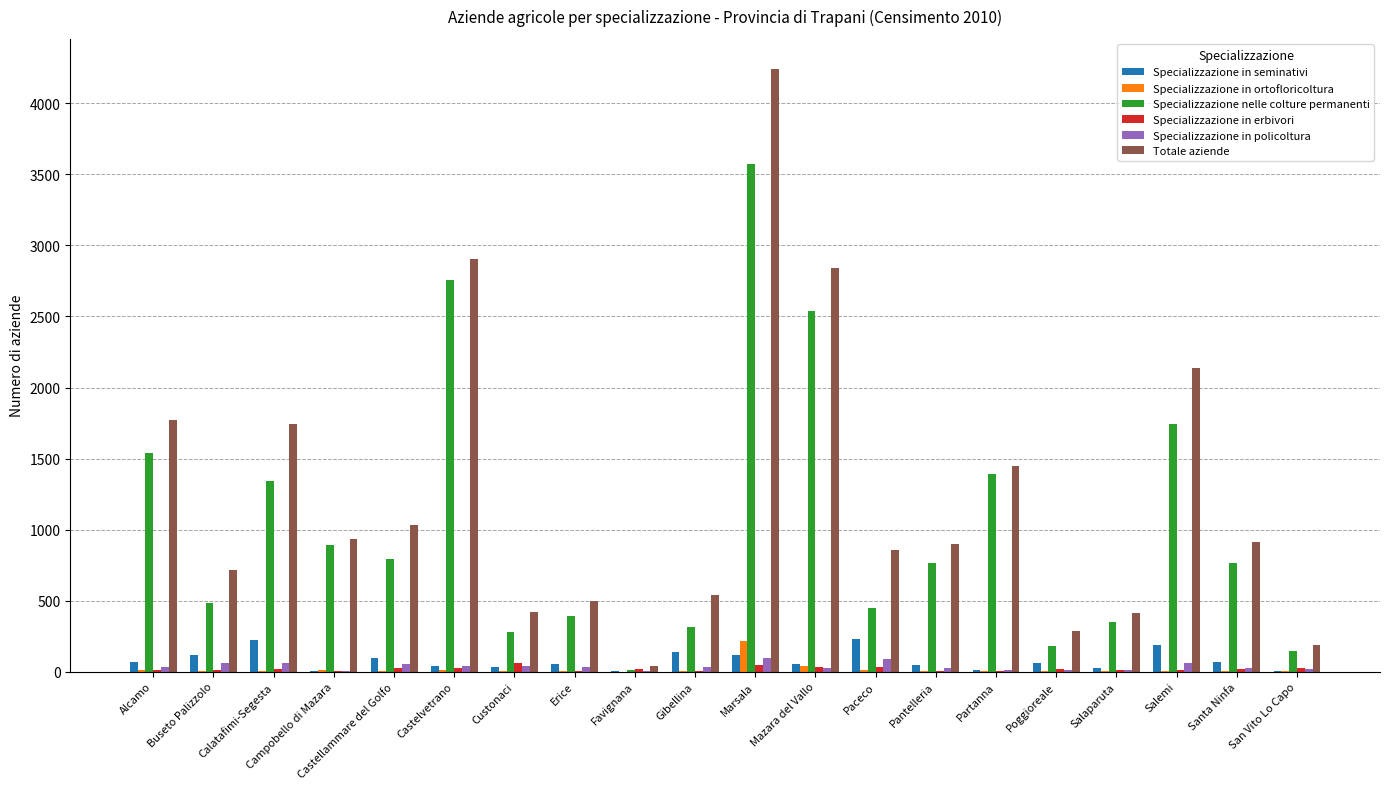

Between Alcamo and Mazara del Vallo, which series saw the biggest shift?

Totale aziende